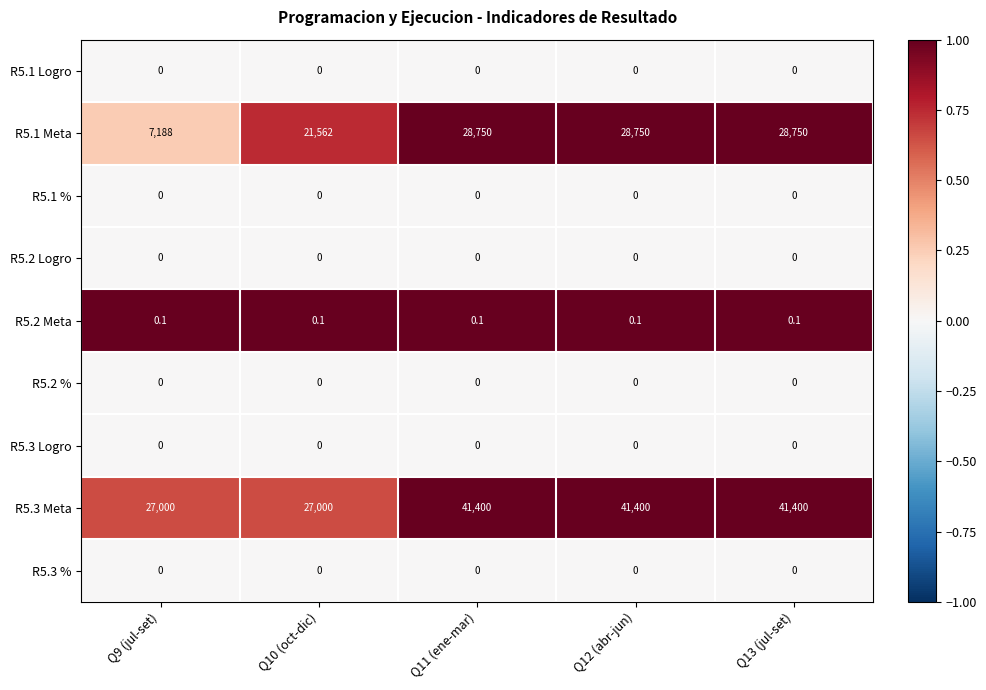

Which series has the largest range (max minus min)?

R5.1 Meta